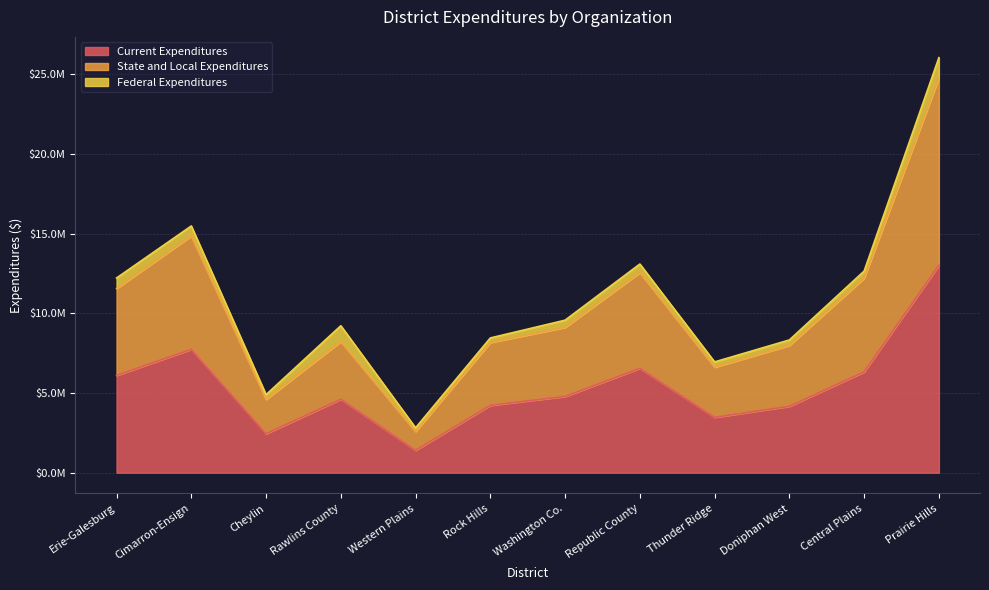

What is the minimum value for Current Expenditures?

1409615